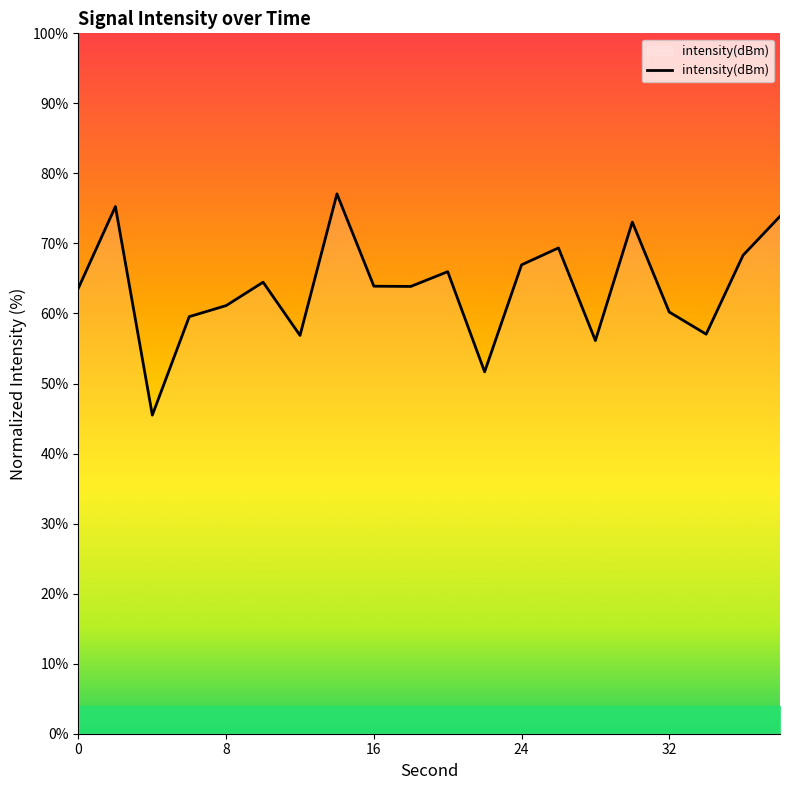

What is the difference between the maximum and minimum values?

31.6